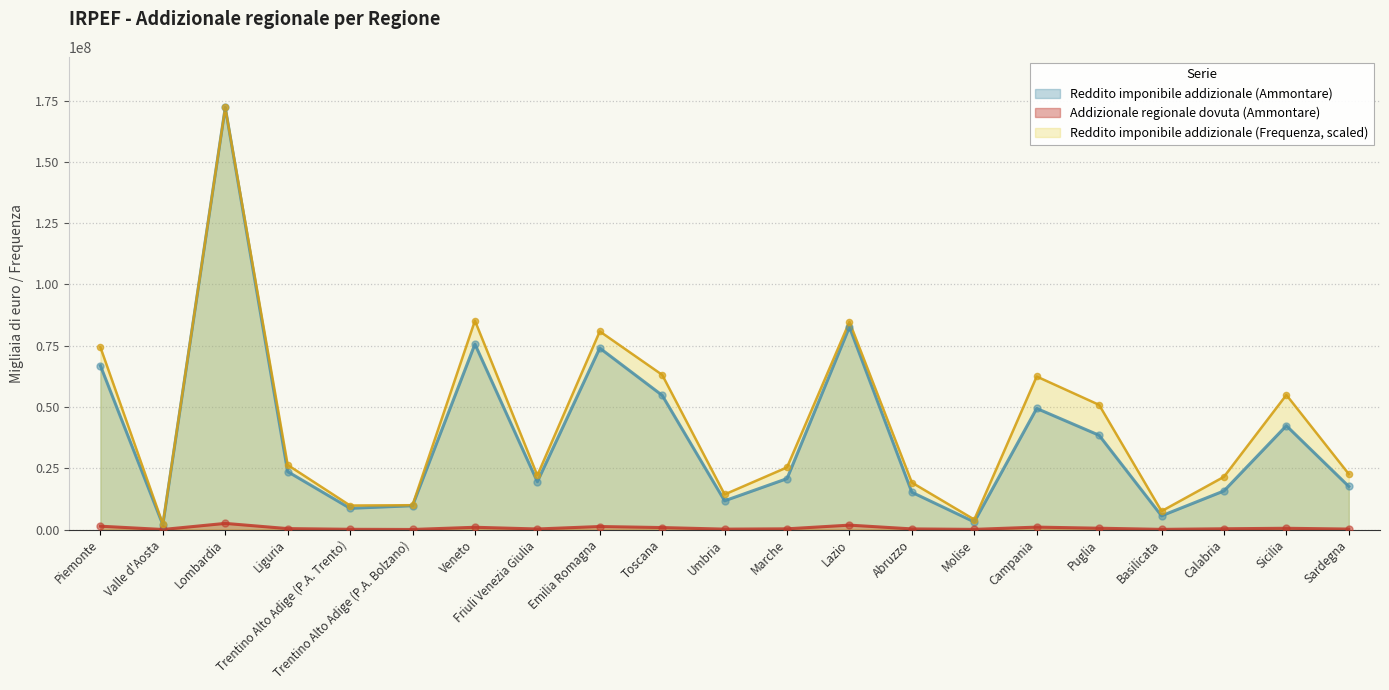

What are all the series names shown in the legend?

Reddito imponibile addizionale (Ammontare), Addizionale regionale dovuta (Ammontare), Reddito imponibile addizionale (Frequenza, scaled)